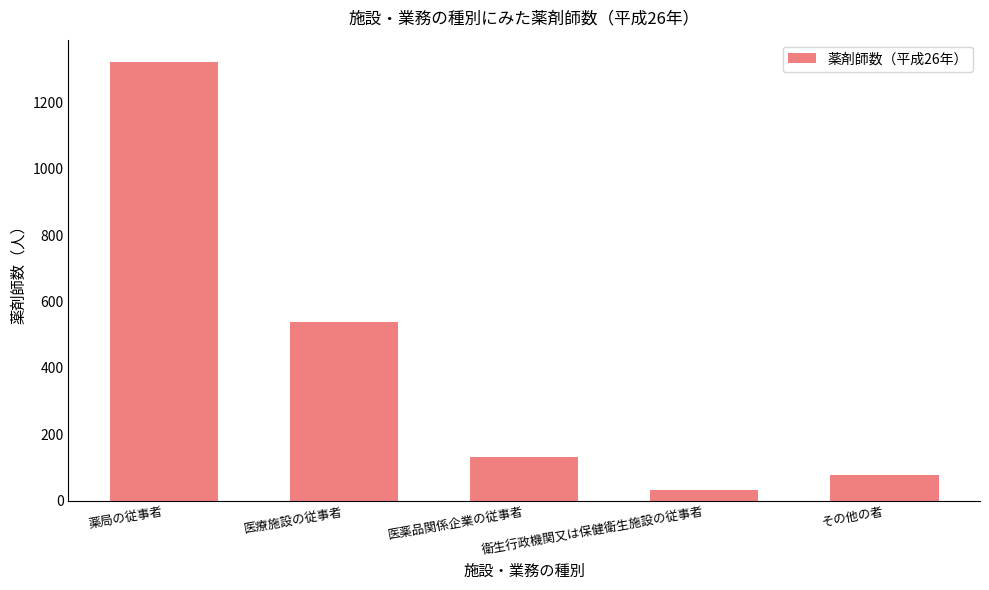

What is the label of the 4th bar from the left?

衛生行政機関又は保健衛生施設の従事者